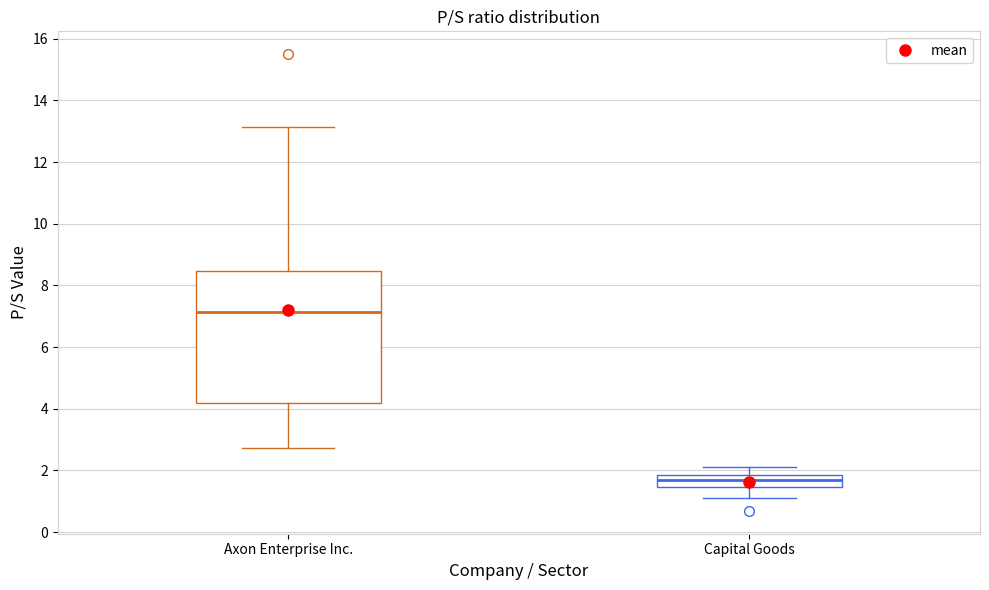

Where does the lower whisker of the box for Axon Enterprise Inc. end on the y-axis? The values are not printed on the chart, so give them approximately, as read against the axis.

2.8